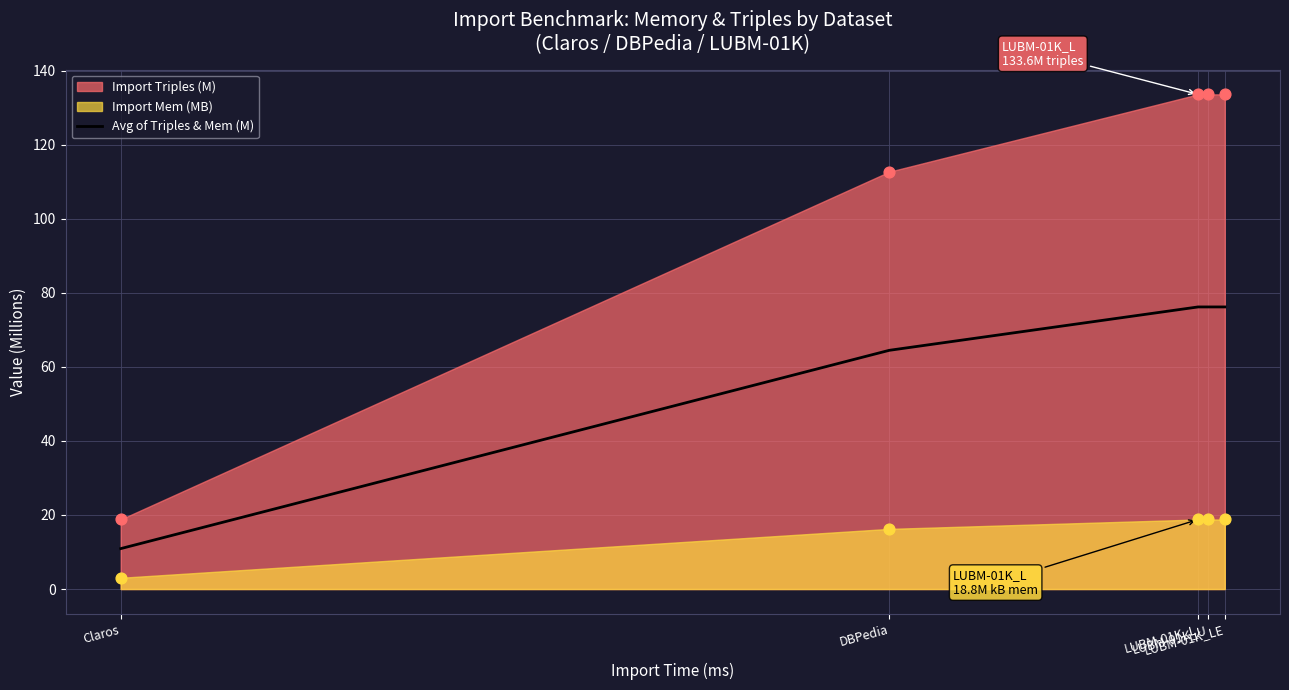

What is the change in value from Claros to LUBM-01K_U?

+65.3